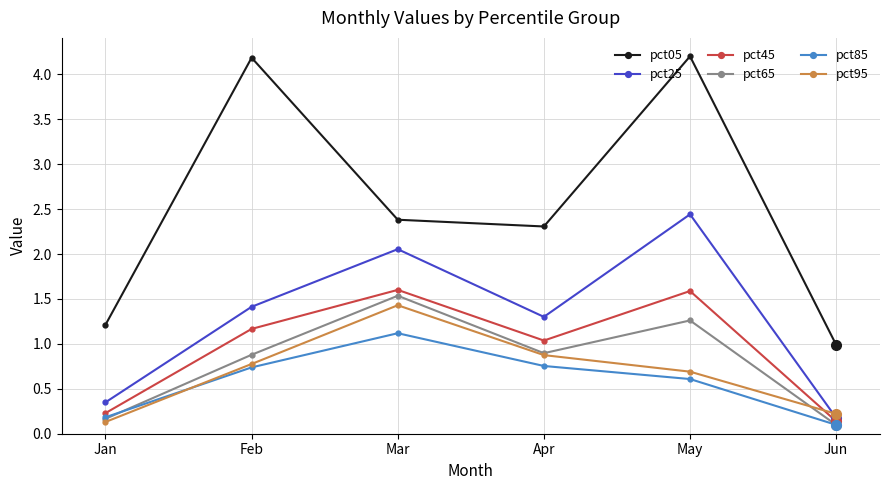

What is the value of the pct45 point at the 3rd from the left?

1.6